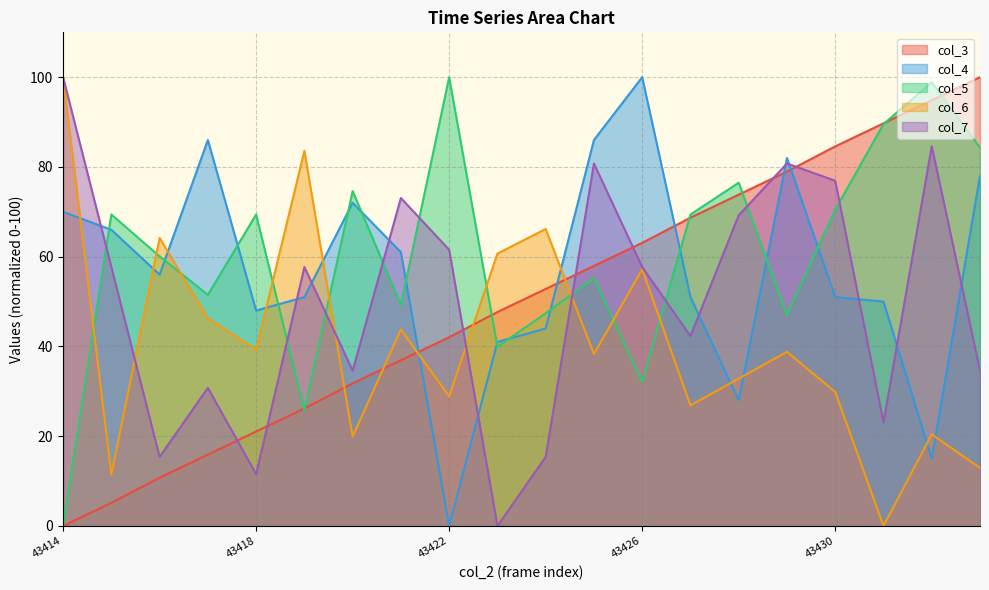

How many categories are shown in the chart?

20